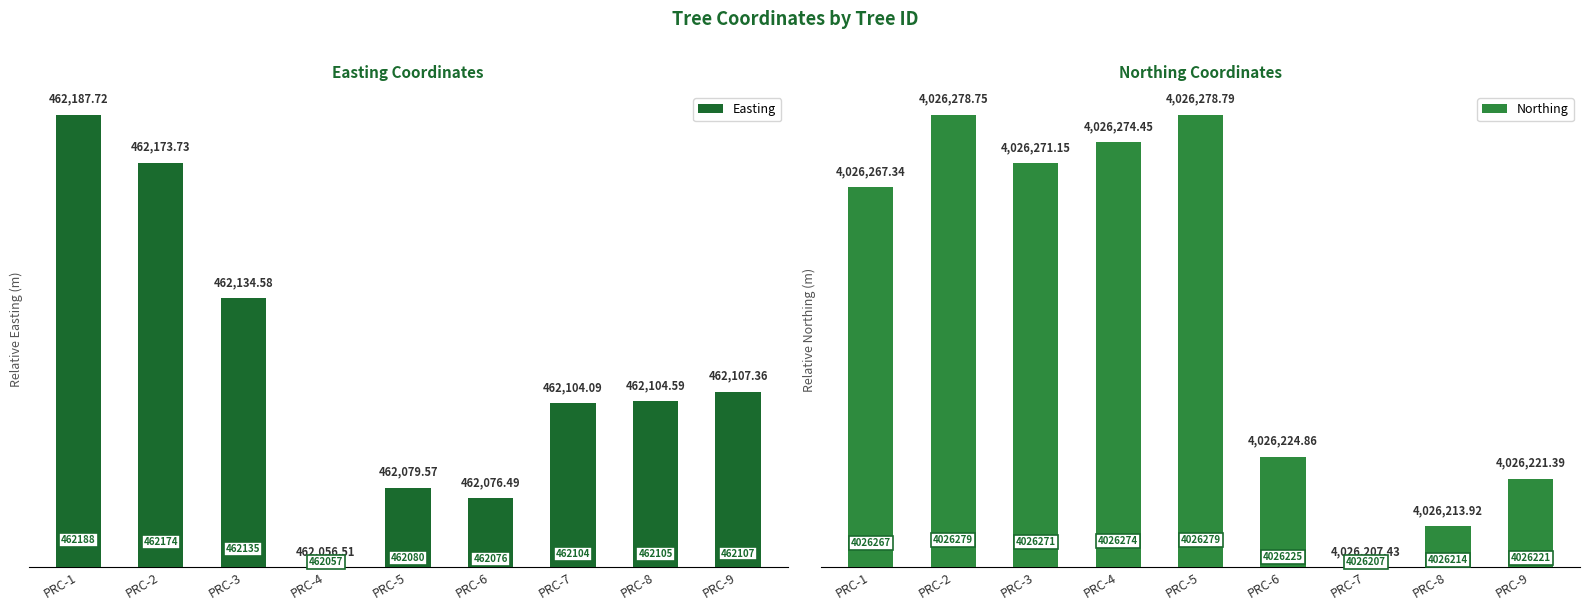

The Easting series shows 11.3 at PRC-5. True or false?

False